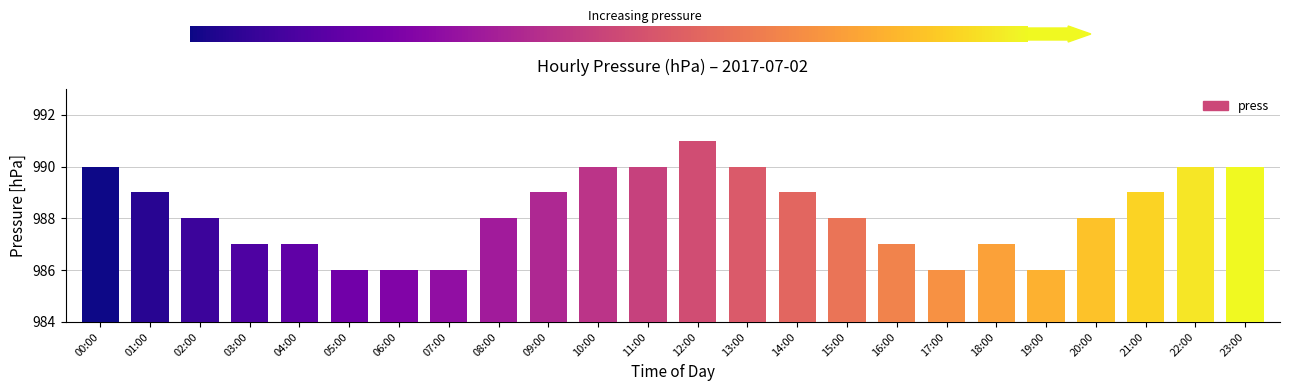

Between 07:00 and 03:00, which is larger?

03:00